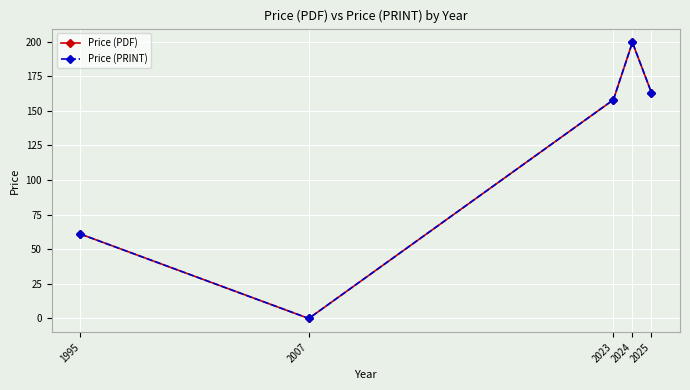

Does the chart have visible grid lines?

Yes